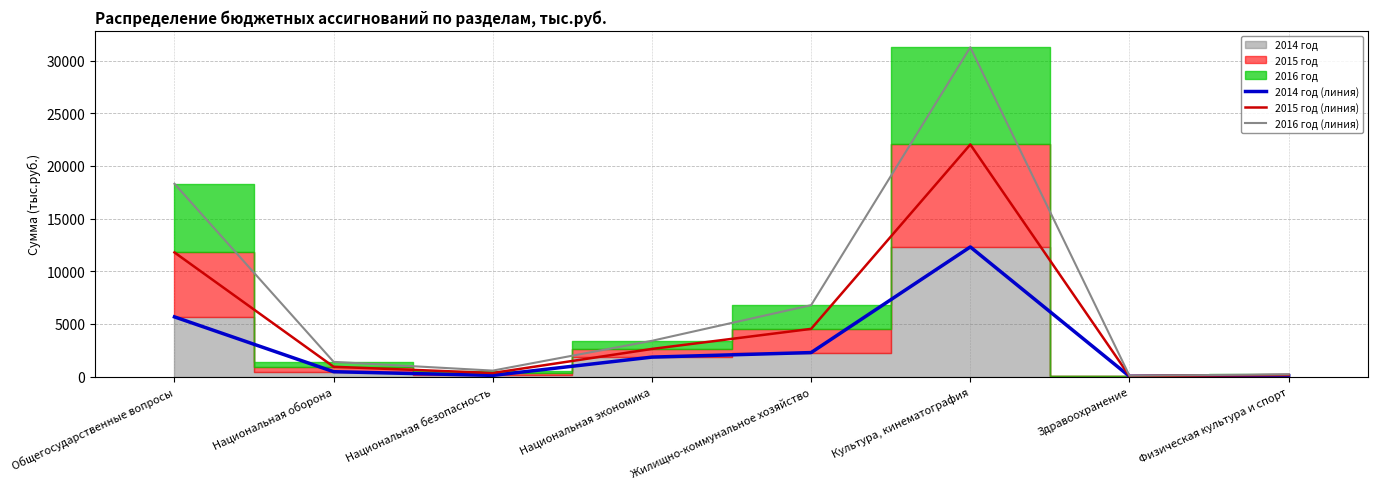

Is it true that 2014 год (линия) equals 7.2 at Здравоохранение?

False